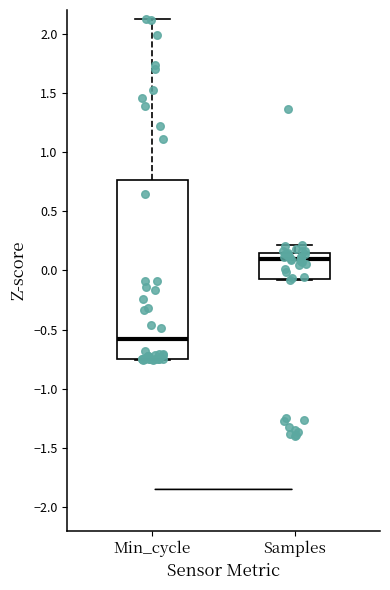

Reading left to right, transcribe this box plot: for each box, give where its median line is, the range the box spans, and where its two whiskers end, as read against the y-axis. The values are not printed on the chart, so give them approximately, as read against the axis.

Min_cycle: median -0.60, box -0.75 to 0.75, whiskers -0.75 to 2.10
Samples: median 0.10, box -0.05 to 0.15, whiskers -0.10 to 0.20